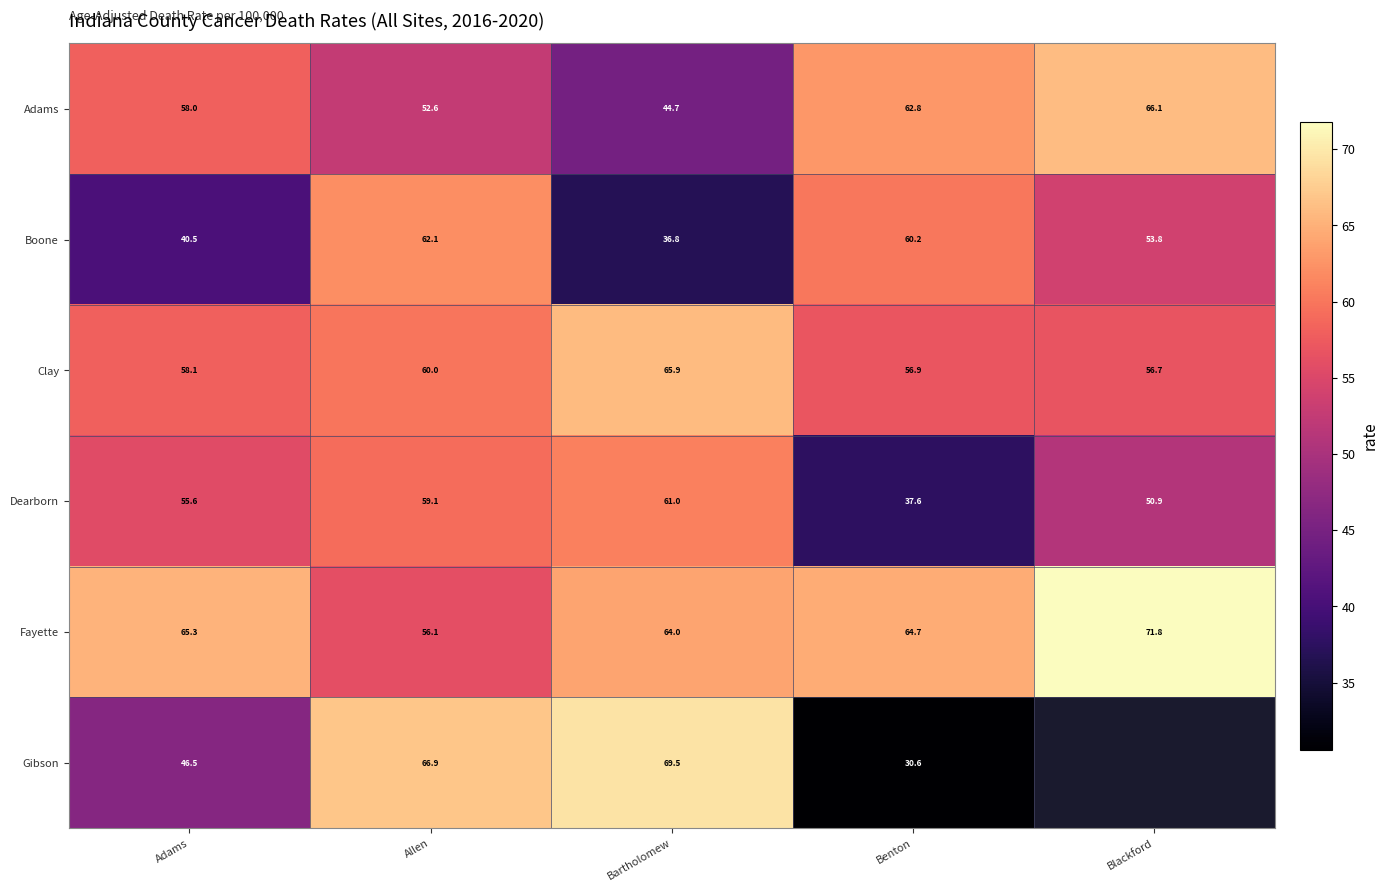

What is the sum of the Dearborn values at Bartholomew and Blackford?

111.9